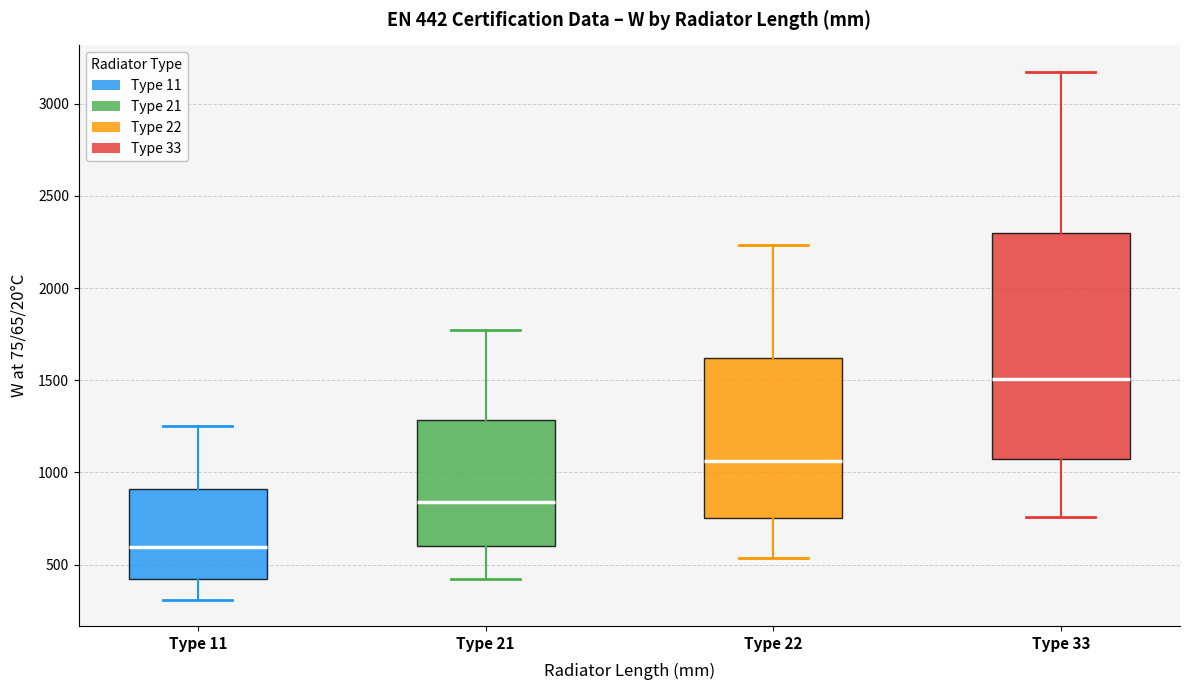

Which box is the tallest, from its lower edge to its upper edge?

Type 33